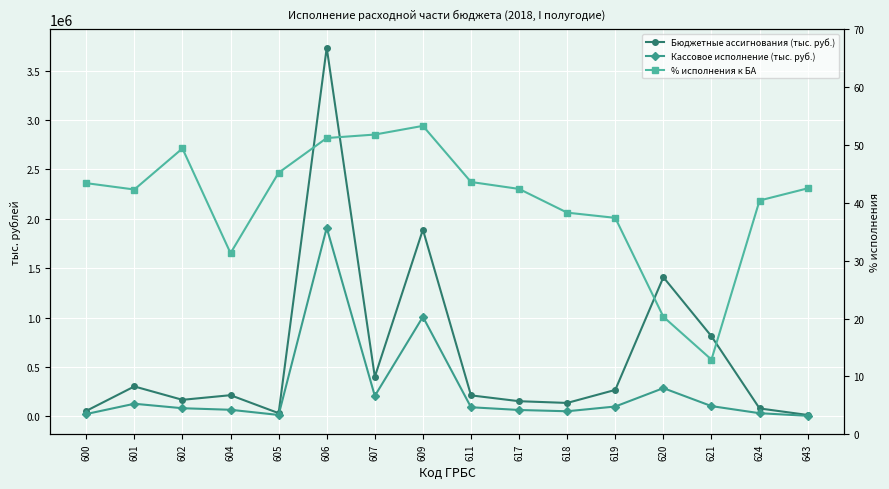

Reading left to right, list all the values displayed in this chart.

Бюджетные ассигнования (тыс. руб.): 56052.0	303588.0	168120.0	215041.0	33193.0	3731609.0	400748.0	1890117.0	213207.0	154167.0	136622.0	268505.0	1408788.0	811286.0	80989.0	14825.0
Кассовое исполнение (тыс. руб.): 24351.0	128395.0	83085.0	67403.0	15000.0	1909697.0	207655.0	1008052.0	93006.0	65340.0	52374.0	100468.0	286513.0	104480.0	32705.0	6308.0
% исполнения к БА: 43.4	42.3	49.4	31.3	45.2	51.2	51.8	53.3	43.6	42.4	38.3	37.4	20.3	12.9	40.4	42.5